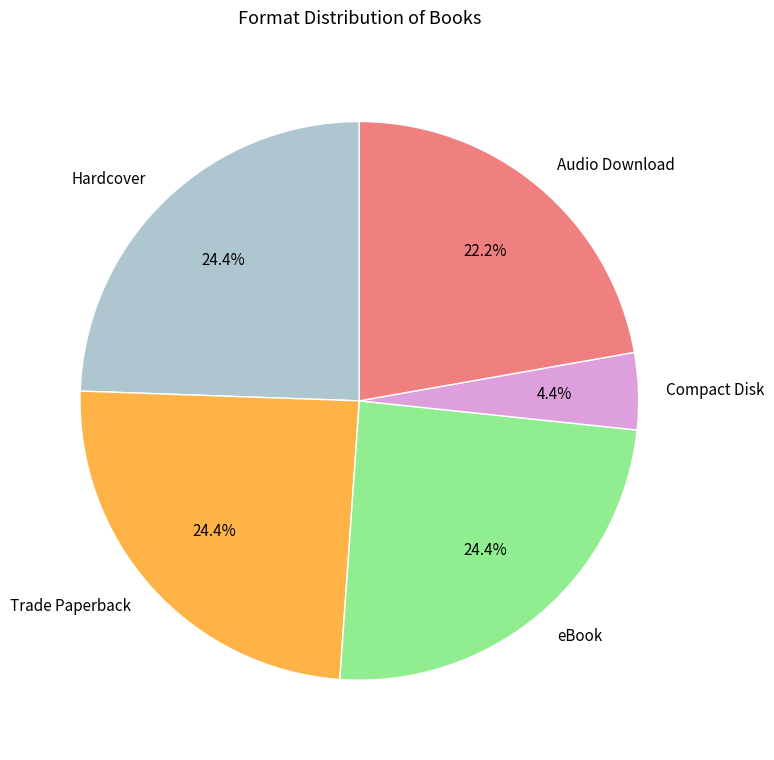

Which slice is the smallest?

Compact Disk